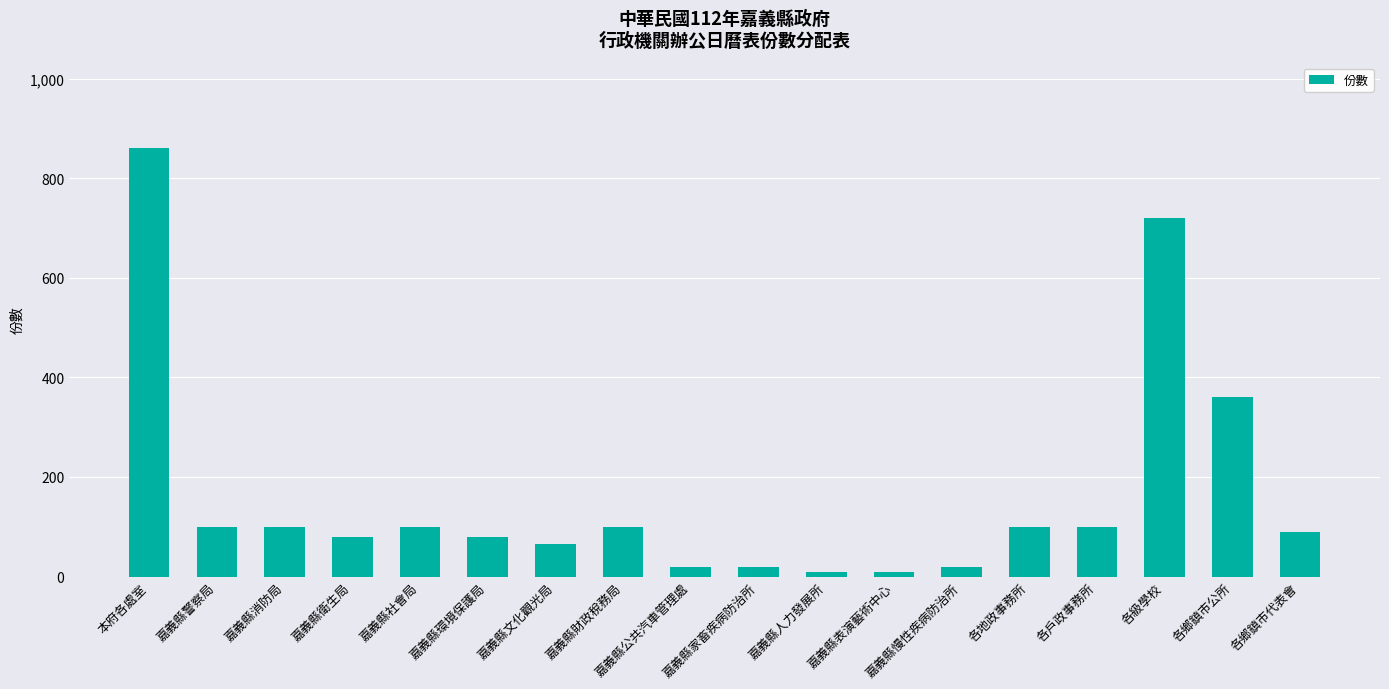

Reading left to right, what are all the values shown in this chart?

860	100	100	80	100	80	65	100	20	20	10	10	20	100	100	720	360	90